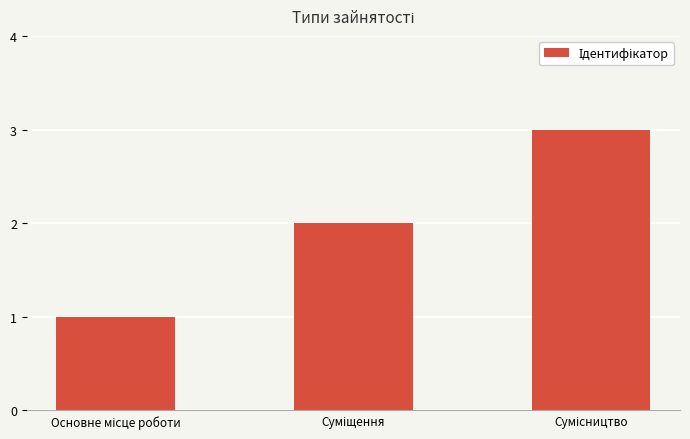

What is the sum of all values?

6